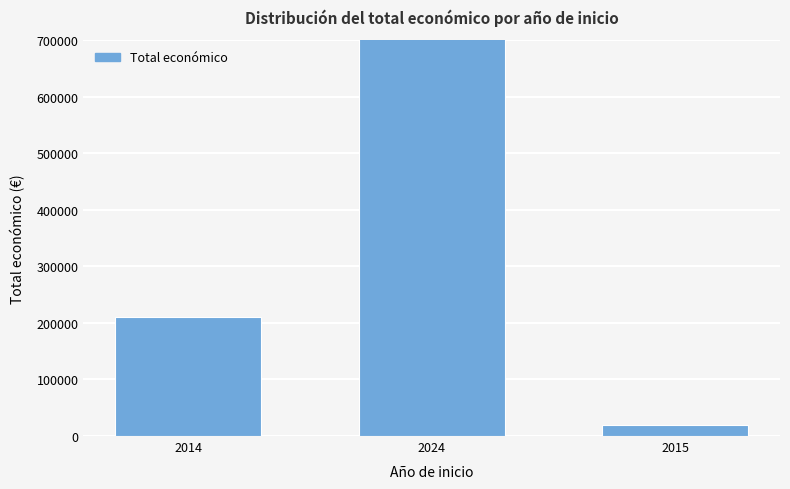

What is the value of the 1st bar from the left?

210755